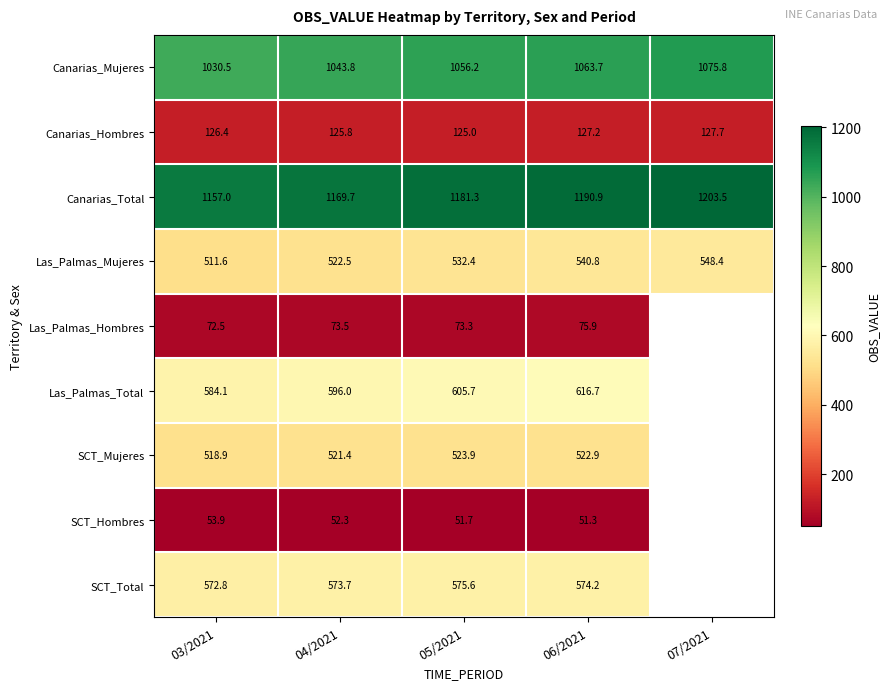

The SCT_Hombres series shows 51.7 at 05/2021. True or false?

True